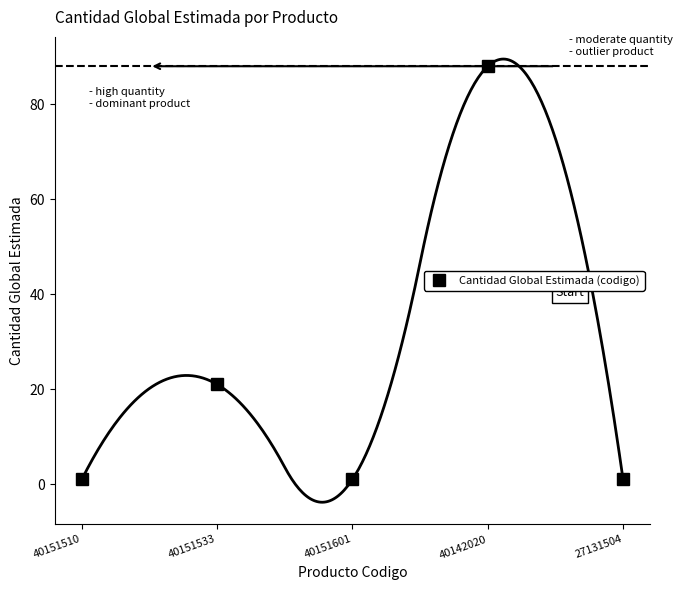

At which category does the data reach its first local valley?

40151601